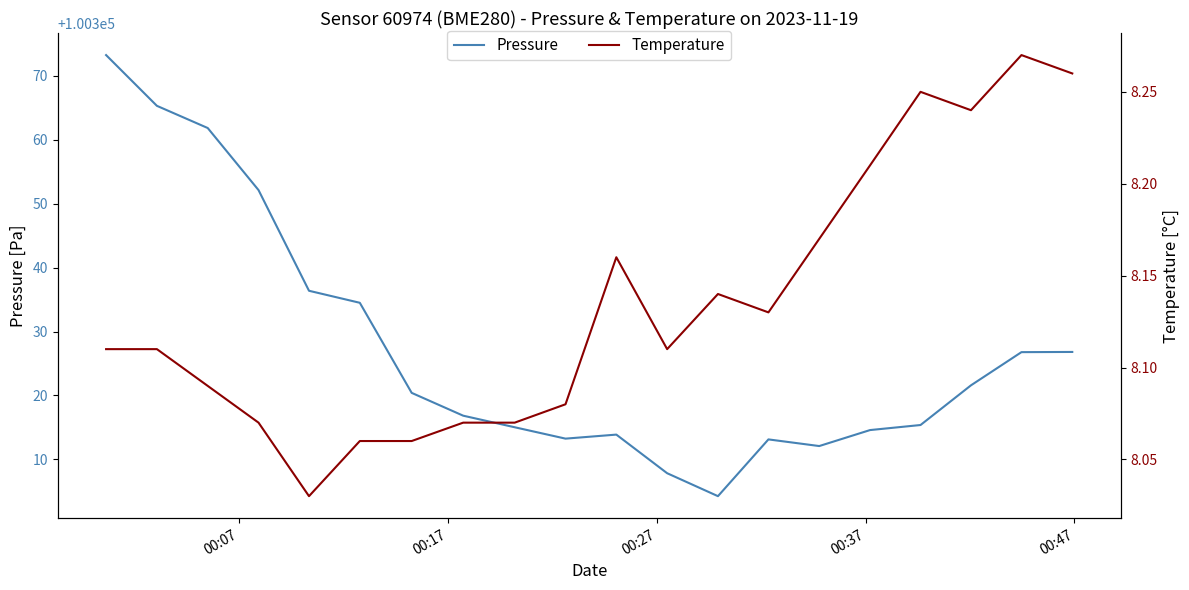

How many categories are shown in the chart?

20